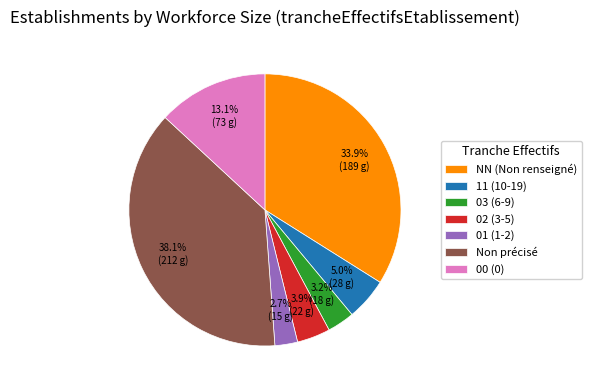

Is there a majority slice in this chart?

No